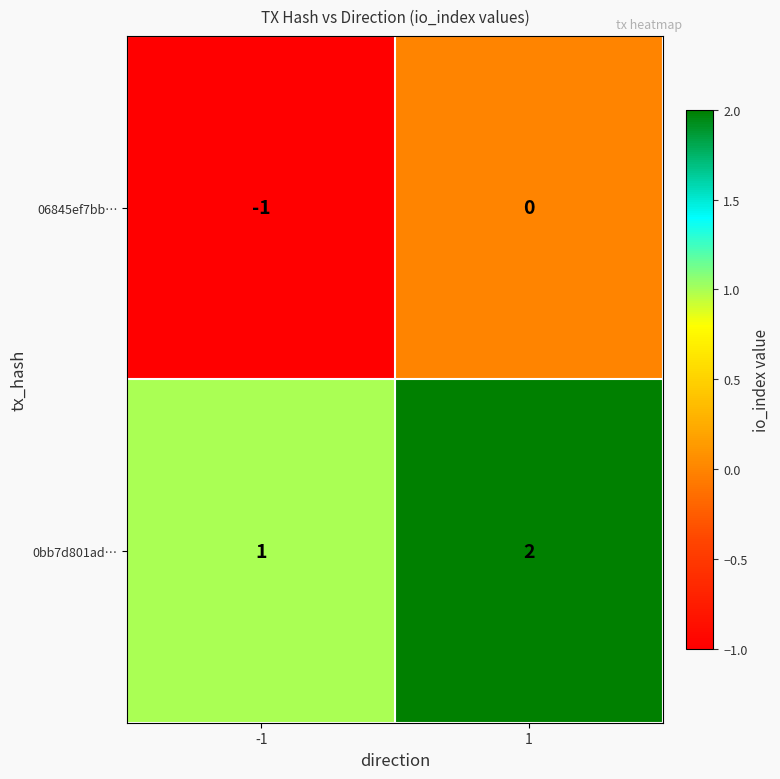

Is the value of 0bb7d801ad… at 1 greater than the value of 06845ef7bb… at 1?

Yes